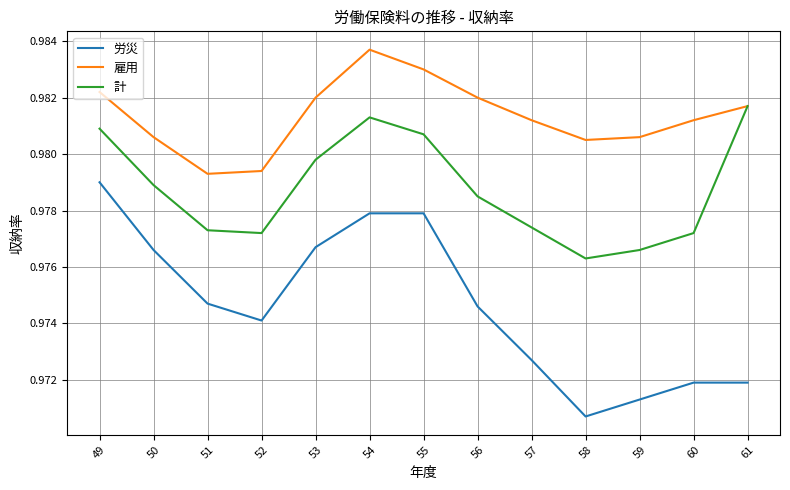

List the series in order of their overall mean, highest first.

雇用, 計, 労災